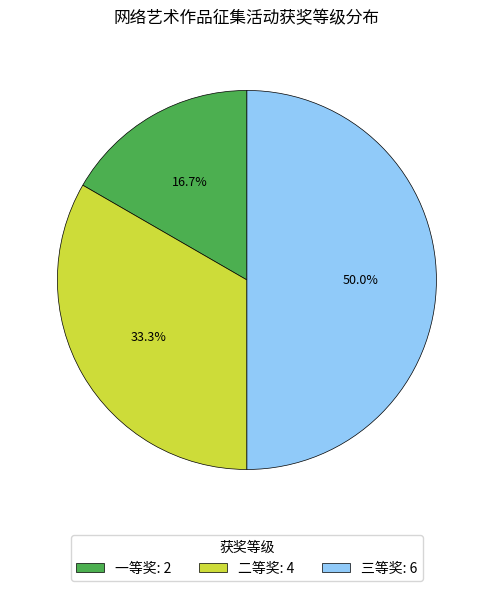

Combined, do 三等奖 and 一等奖 account for over 50%?

Yes